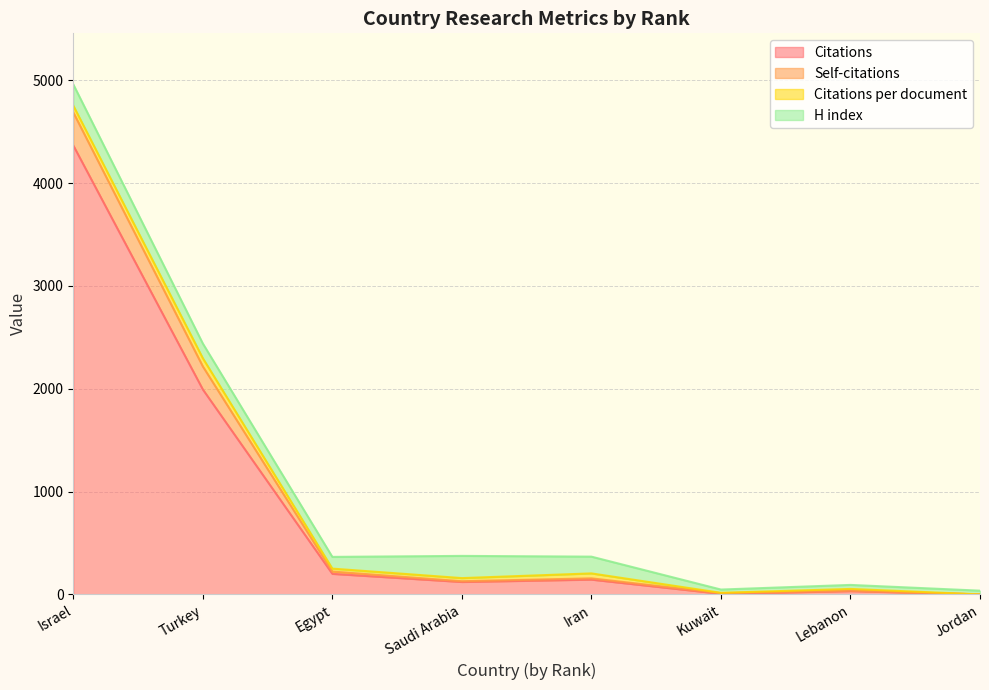

At which category is the sum across all series the highest?

Israel